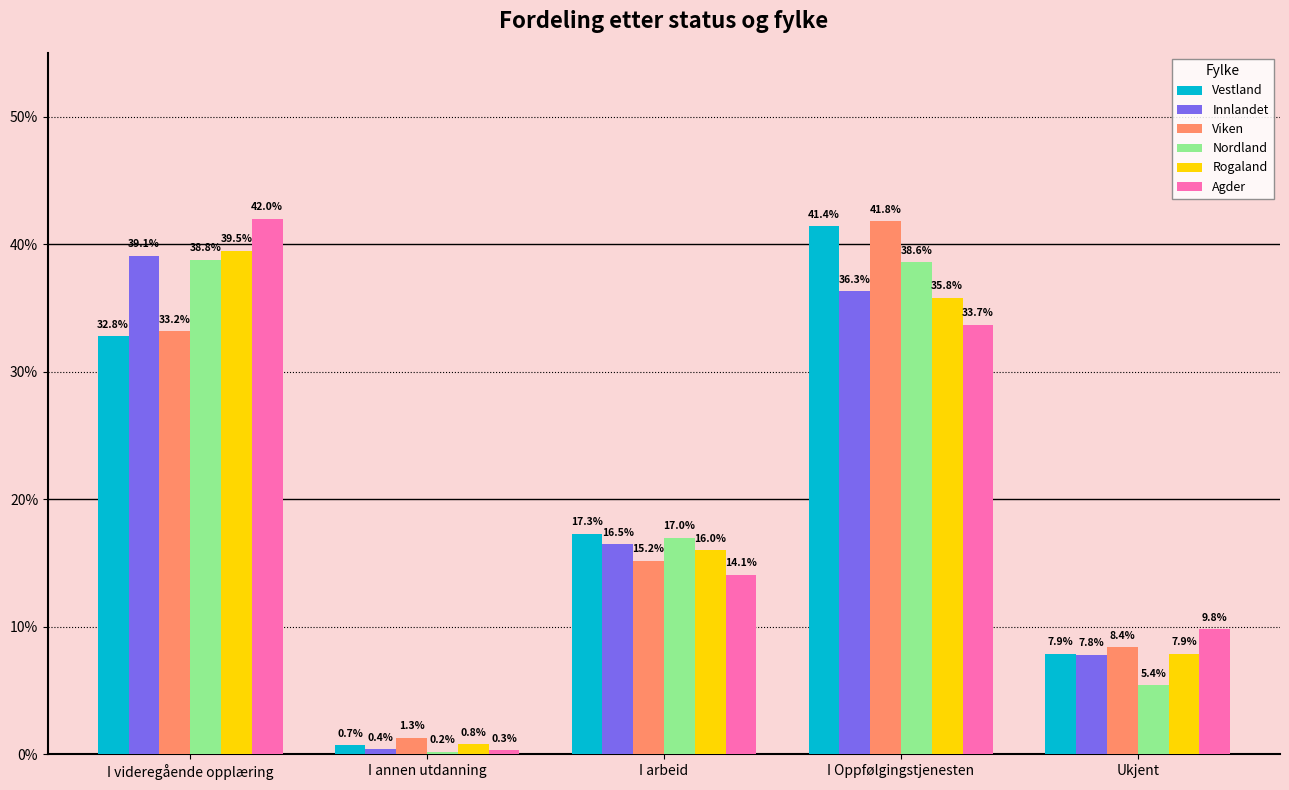

Is the value of Nordland at I Oppfølgingstjenesten greater than the value of Vestland at I arbeid?

Yes